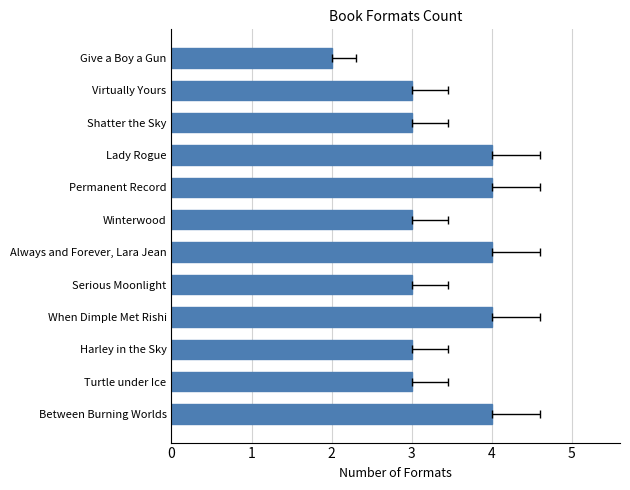

How many series are shown in this chart?

1